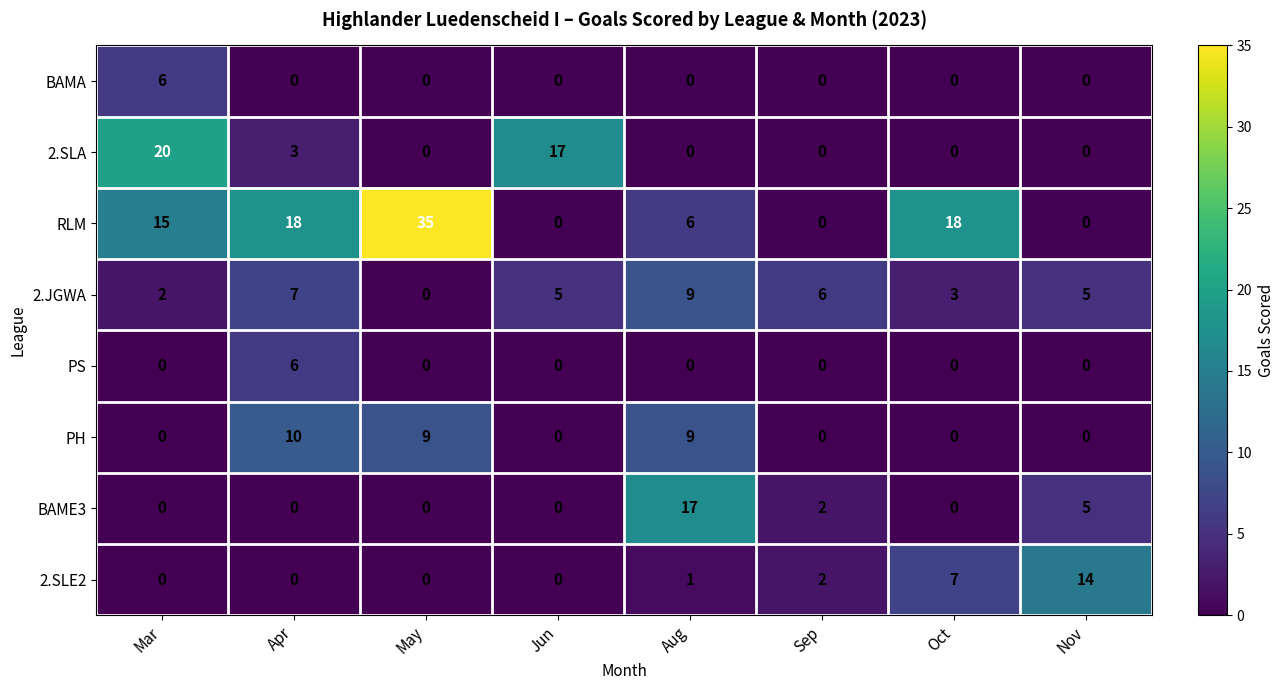

The RLM series shows 3 at Aug. True or false?

False